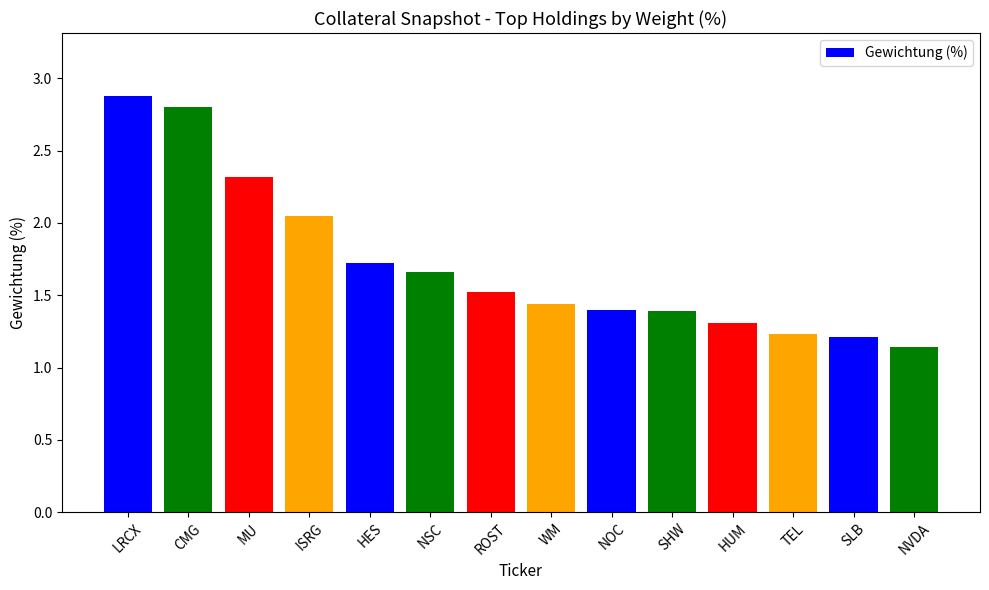

Read the value at TEL.

1.2